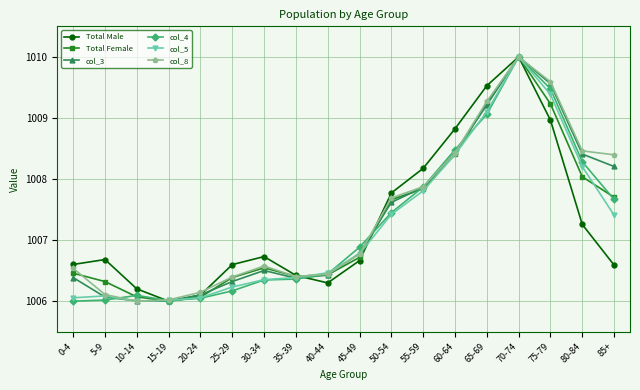

What is the sum of the col_4 values at 5-9 and 80-84?

2014.3